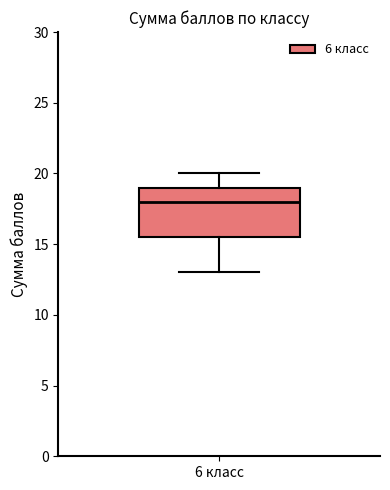

Transcribe this box plot: give where the median line is, the range the box spans, and where the two whiskers end, as read against the y-axis. The values are not printed on the chart, so give them approximately, as read against the axis.

median 18.0, box 15.5 to 19.0, whiskers 13.0 to 20.0